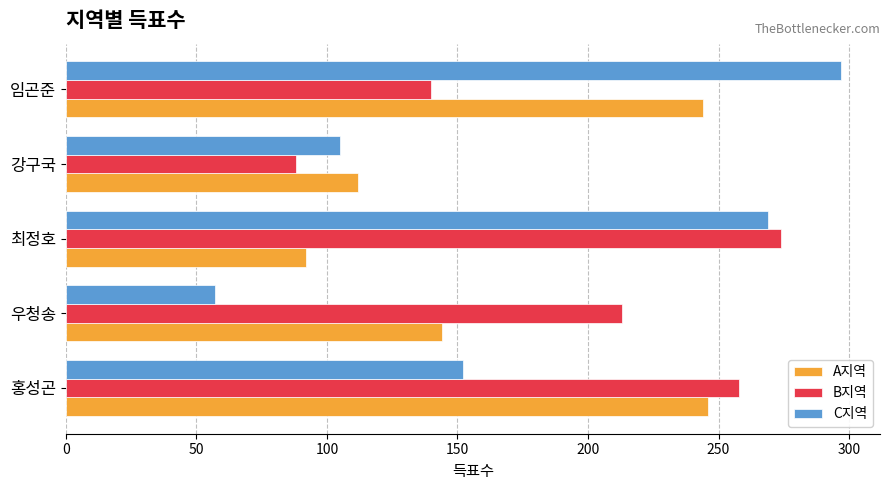

What is the difference between the highest and lowest values at 최정호?

182